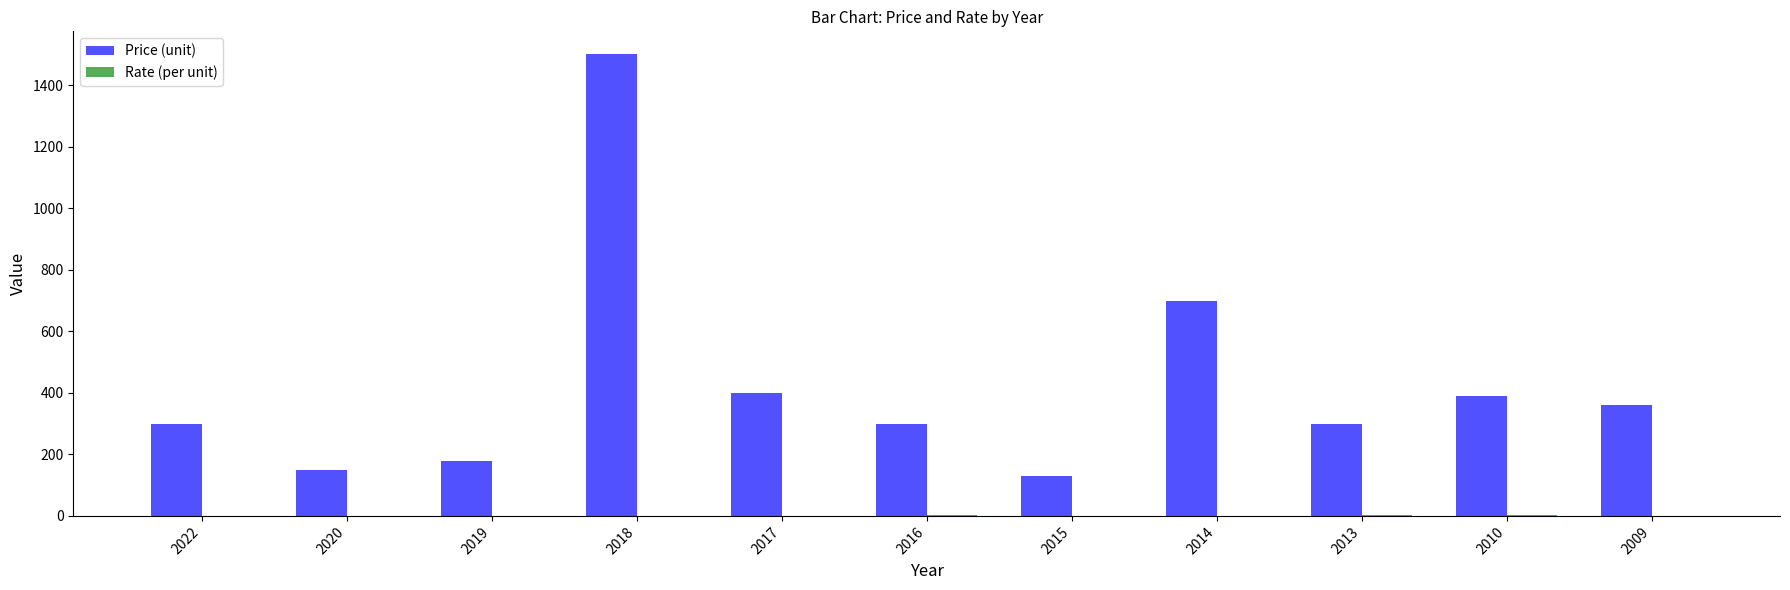

What is the average value of the Price (unit) series?

428.2